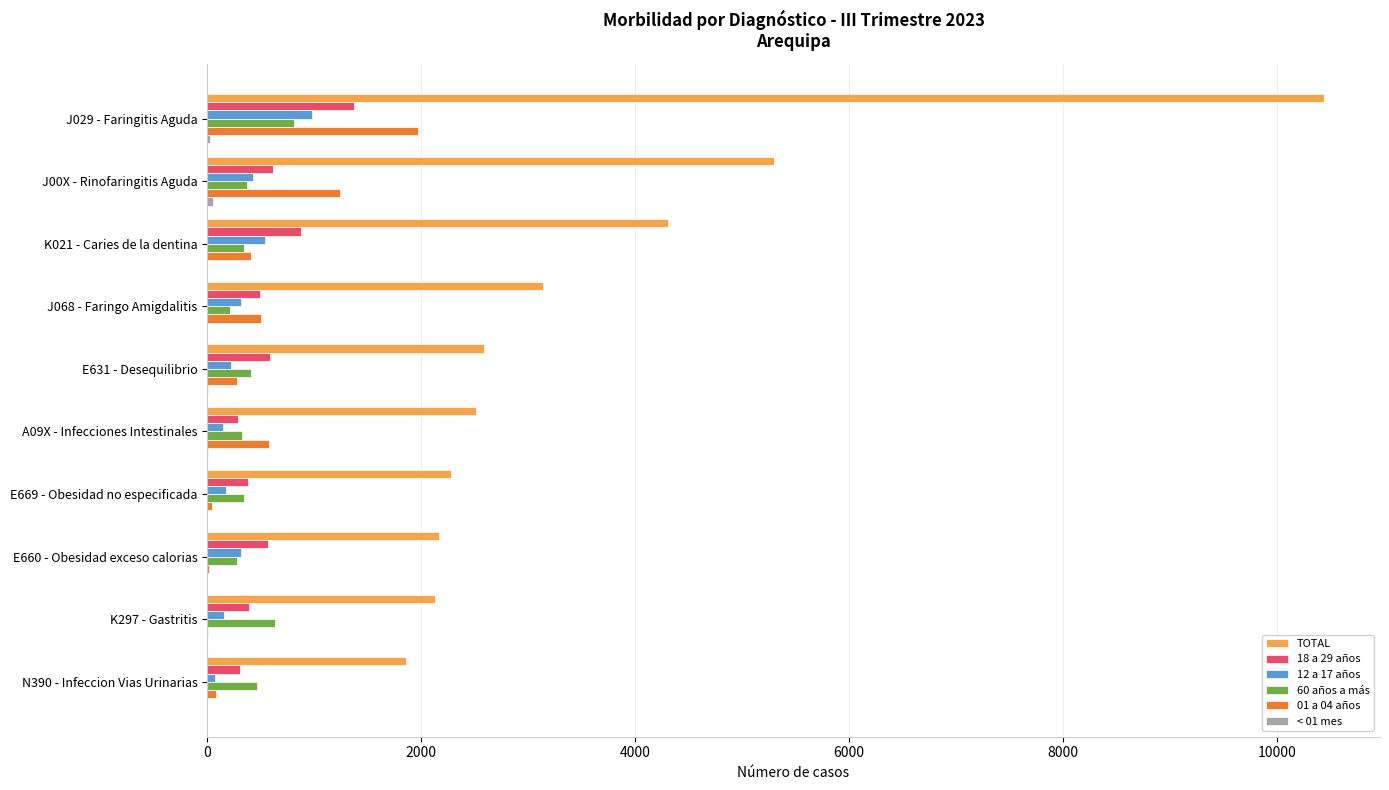

At which label is TOTAL closest to 6149?

J00X - Rinofaringitis Aguda